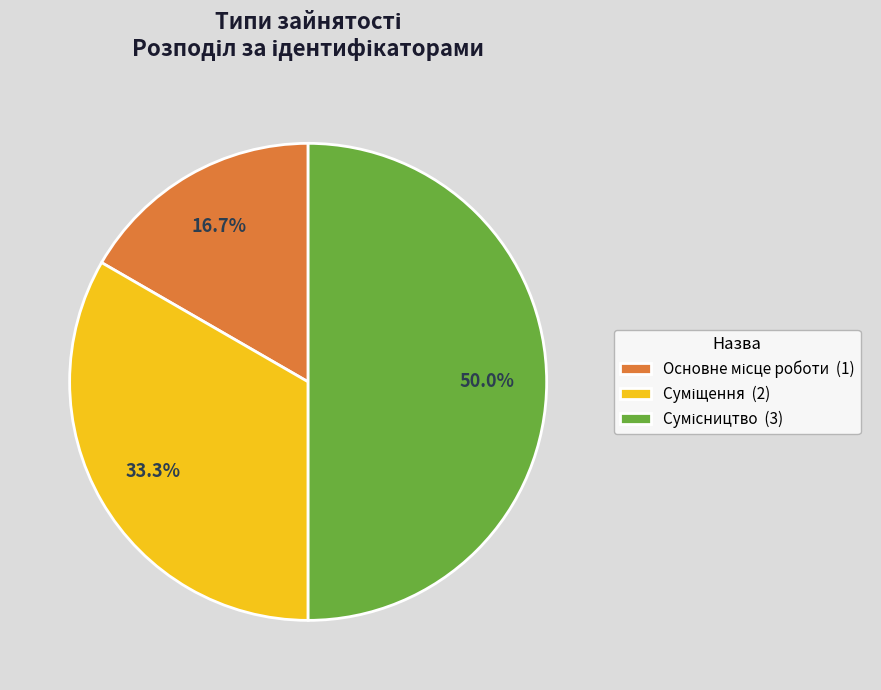

To the nearest percent, what is the average slice percentage?

33%